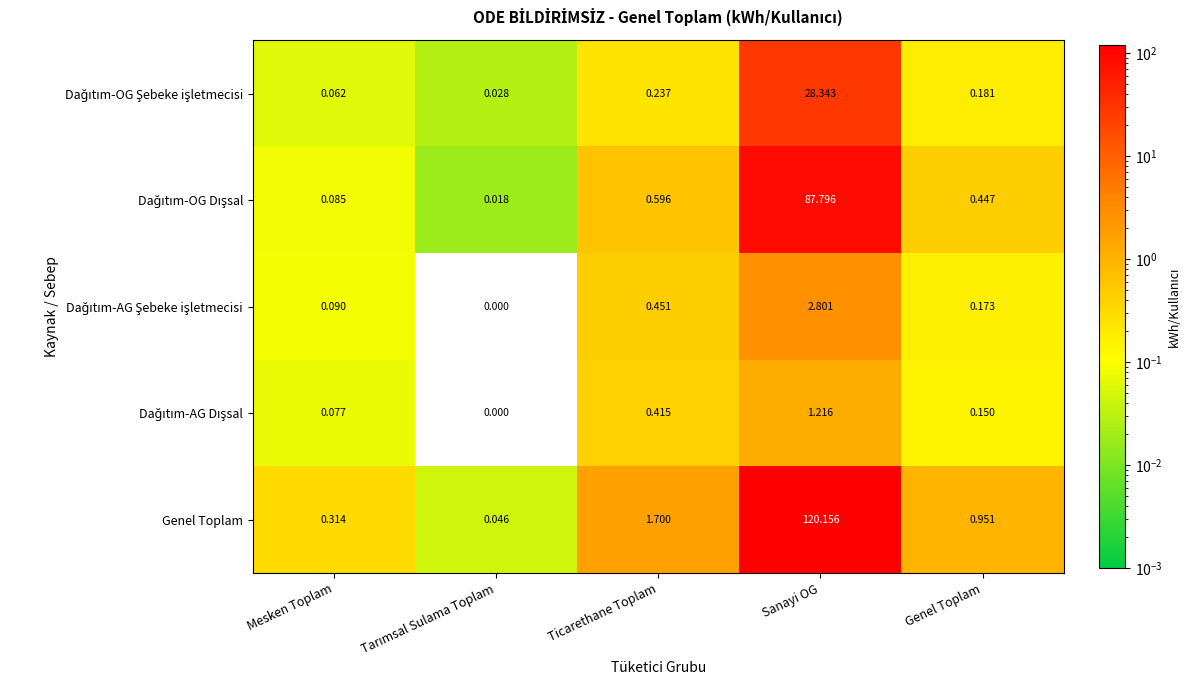

Which series has the widest spread of values?

Genel Toplam